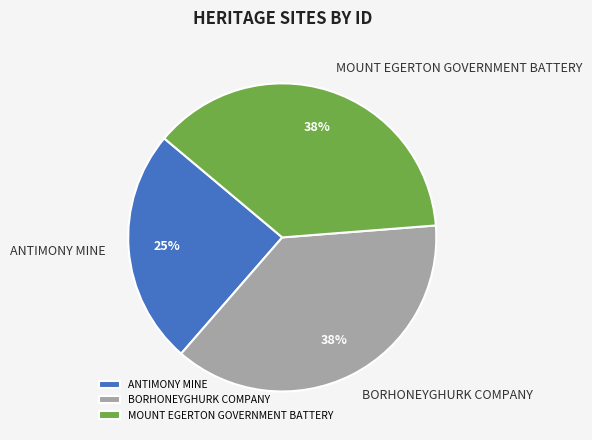

True or false: MOUNT EGERTON GOVERNMENT BATTERY accounts for 38% of the total.

True